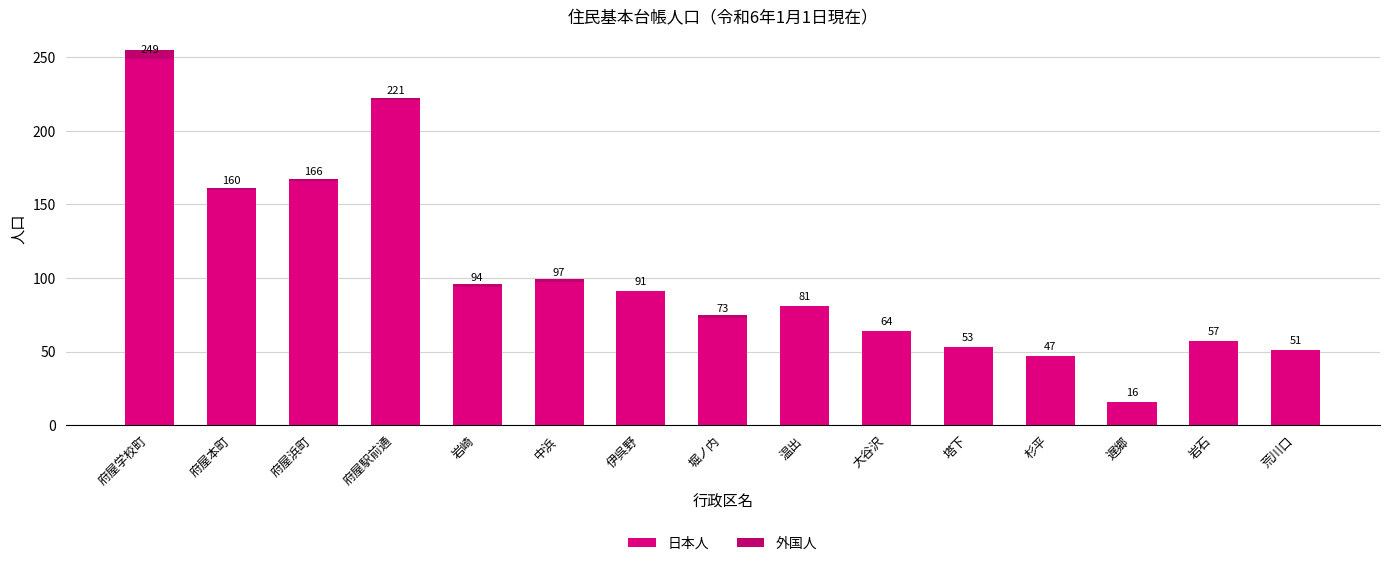

What is the sum of all 日本人 values?

1520